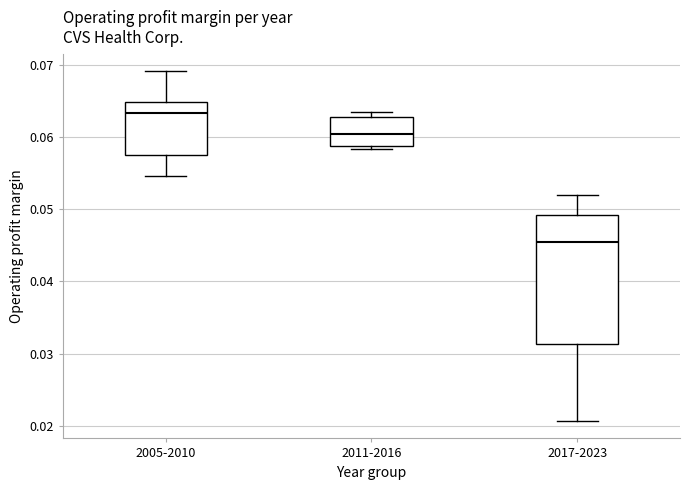

Where is the upper edge of the box for 2011-2016 on the y-axis? The values are not printed on the chart, so give them approximately, as read against the axis.

0.063